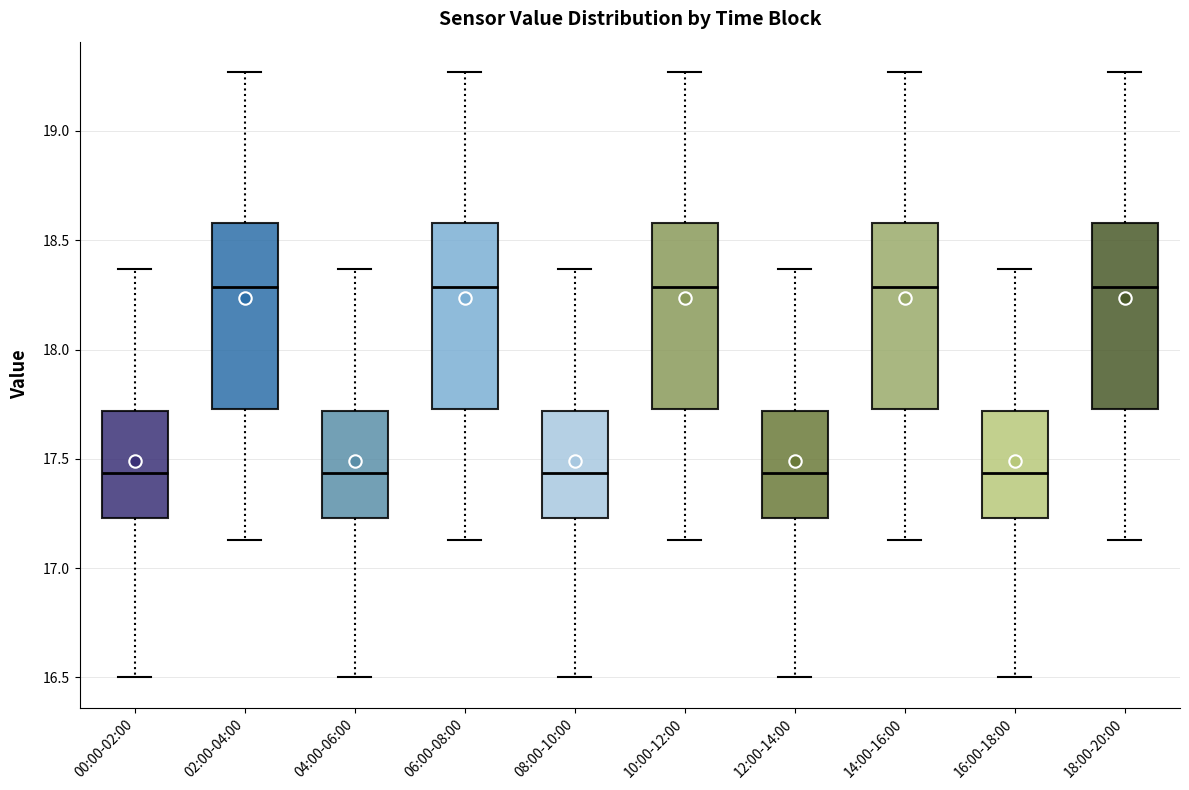

Reading left to right, read every box against the y-axis: the position of its median line, the range the box covers, and the ends of its whiskers. The values are not printed on the chart, so give them approximately, as read against the axis.

00:00-02:00: median 17.45, box 17.25 to 17.70, whiskers 16.50 to 18.35
02:00-04:00: median 18.30, box 17.75 to 18.60, whiskers 17.15 to 19.25
04:00-06:00: median 17.45, box 17.25 to 17.70, whiskers 16.50 to 18.35
06:00-08:00: median 18.30, box 17.75 to 18.60, whiskers 17.15 to 19.25
08:00-10:00: median 17.45, box 17.25 to 17.70, whiskers 16.50 to 18.35
10:00-12:00: median 18.30, box 17.75 to 18.60, whiskers 17.15 to 19.25
12:00-14:00: median 17.45, box 17.25 to 17.70, whiskers 16.50 to 18.35
14:00-16:00: median 18.30, box 17.75 to 18.60, whiskers 17.15 to 19.25
16:00-18:00: median 17.45, box 17.25 to 17.70, whiskers 16.50 to 18.35
18:00-20:00: median 18.30, box 17.75 to 18.60, whiskers 17.15 to 19.25